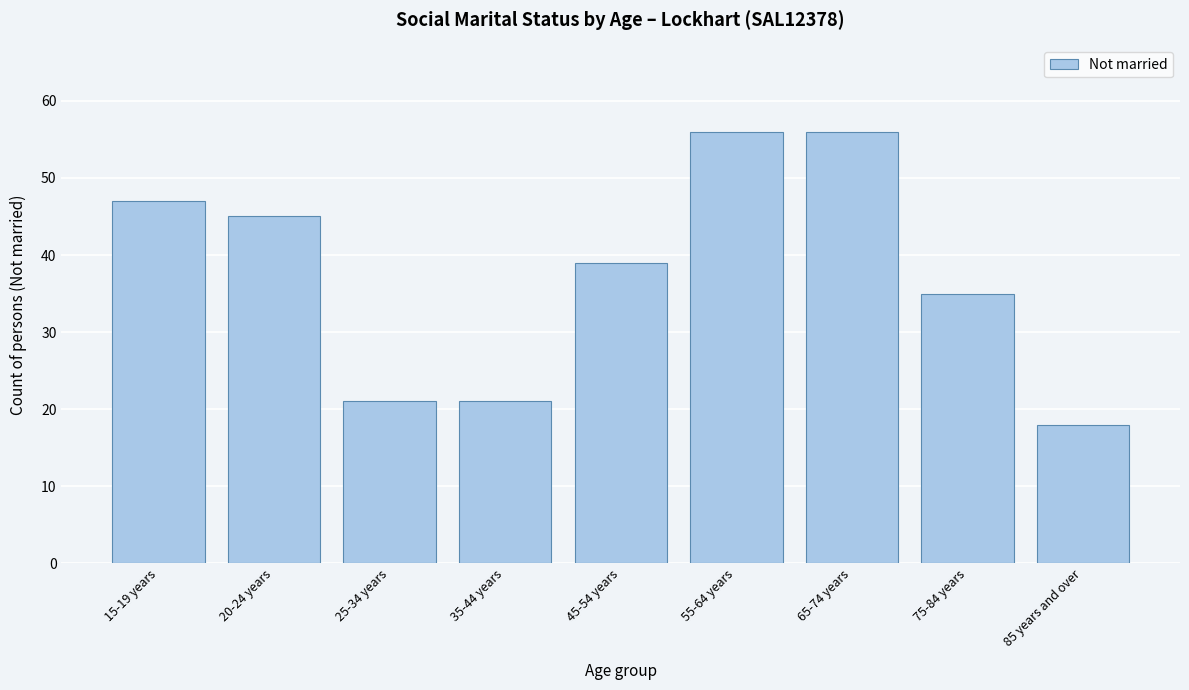

Reading right to left, transcribe all the data shown in this chart.

18	35	56	56	39	21	21	45	47